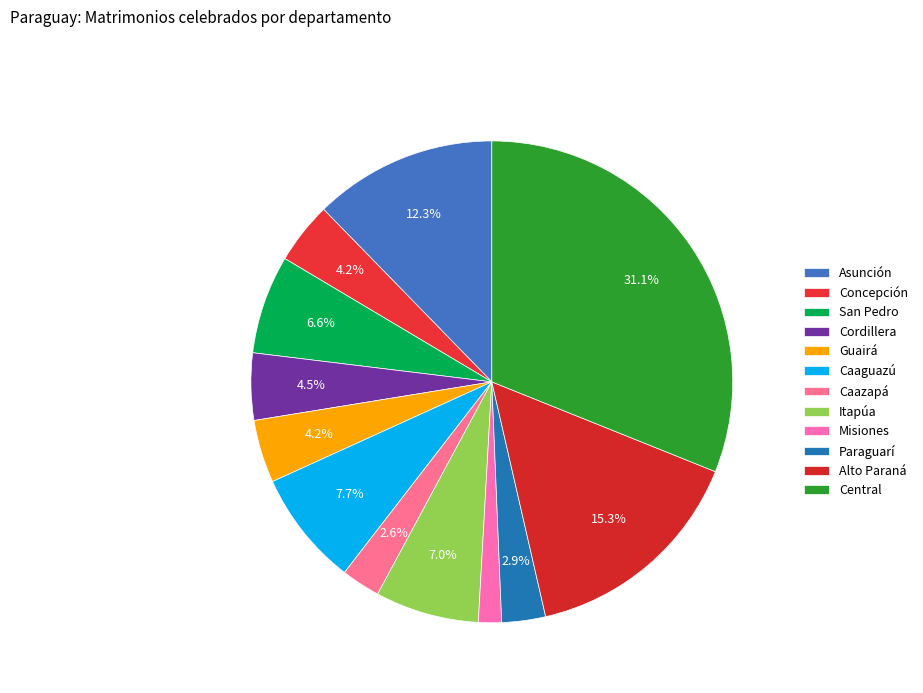

What percentage is the Paraguarí slice, to the nearest percent?

3%